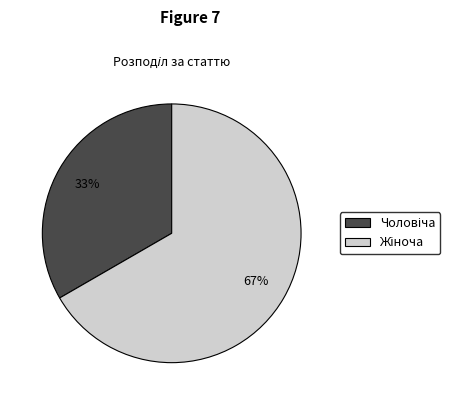

To the nearest percent, what is the average slice percentage?

50%